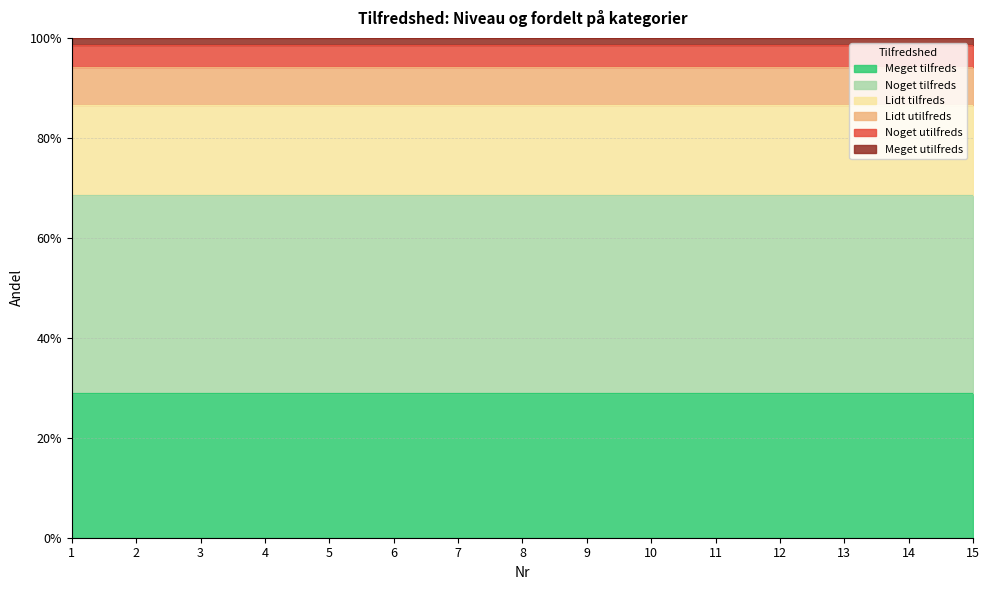

What is the sum of the Meget tilfreds values at 6 and 14?

0.6